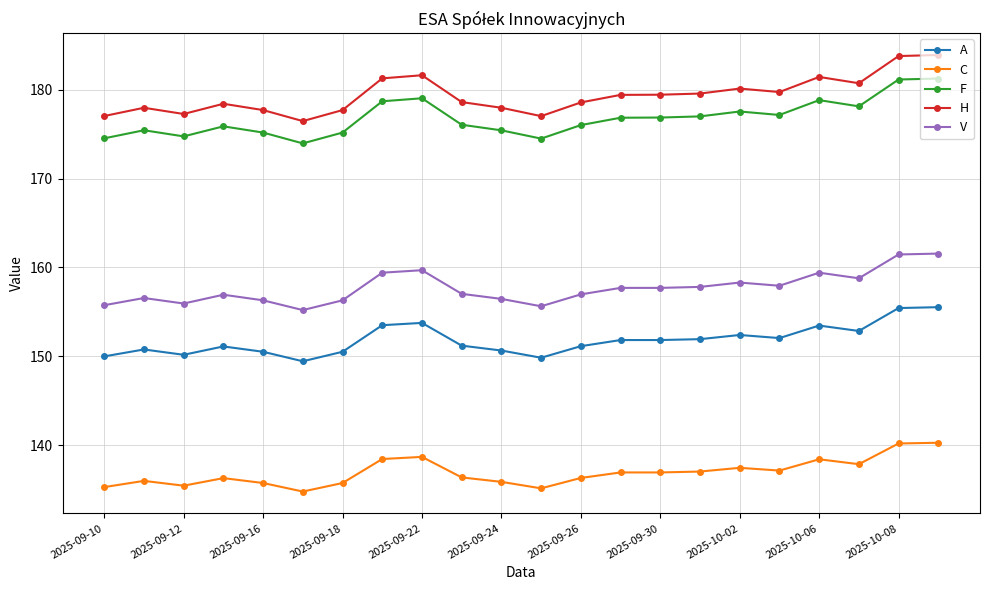

List the series in order of their peak value, lowest first.

C, A, V, F, H